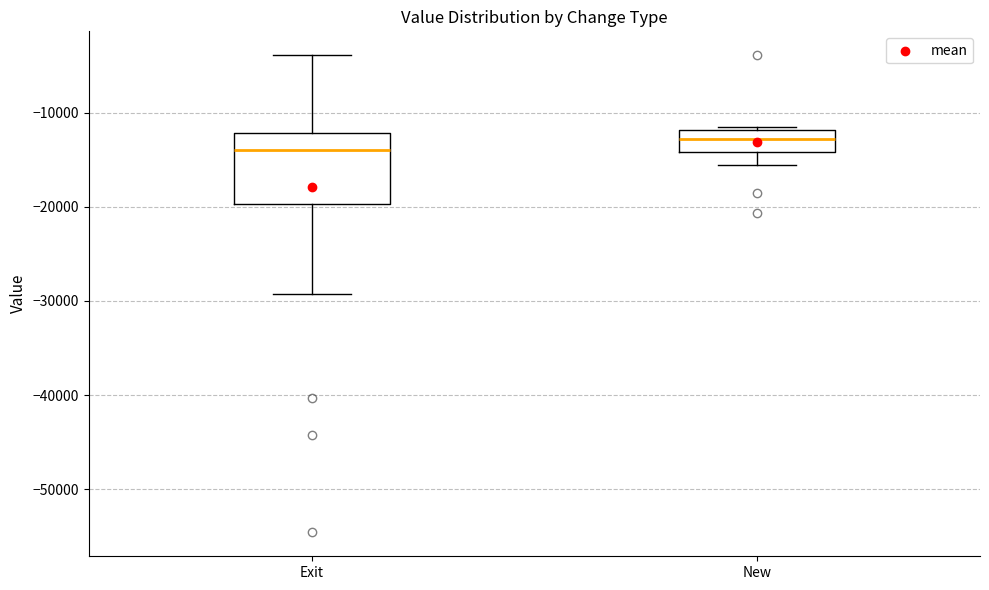

Which box has the lowest median line?

Exit